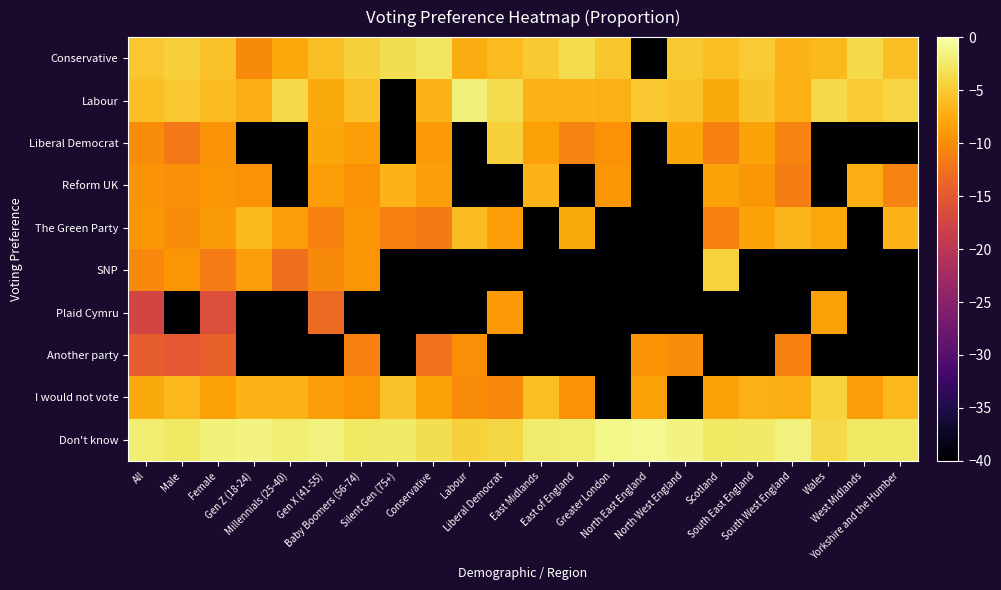

What is the total value across all series at Female?

-91.5